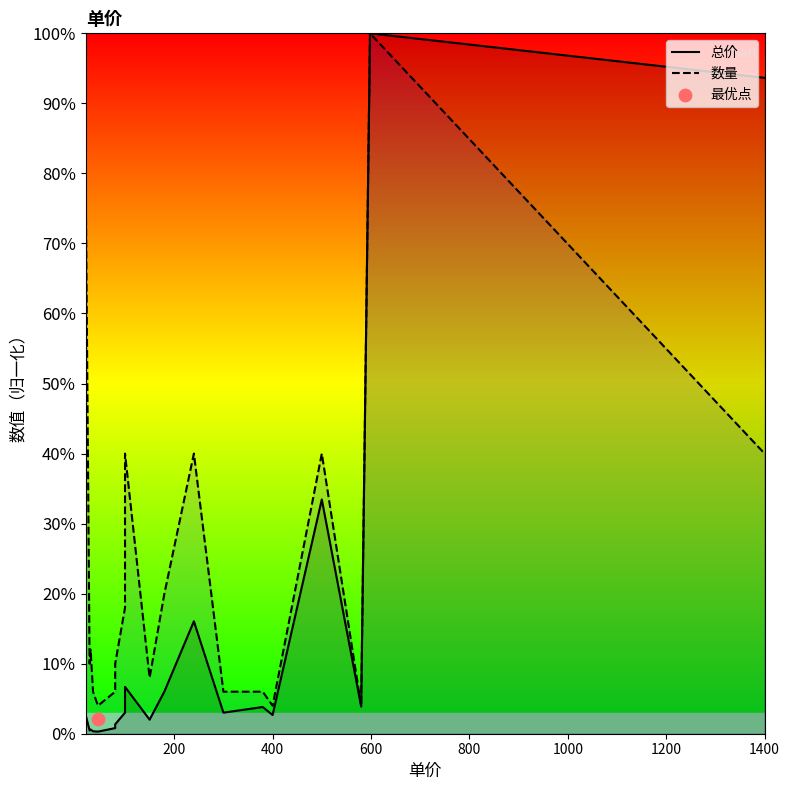

Which series has the largest Y range (max minus min)?

总价